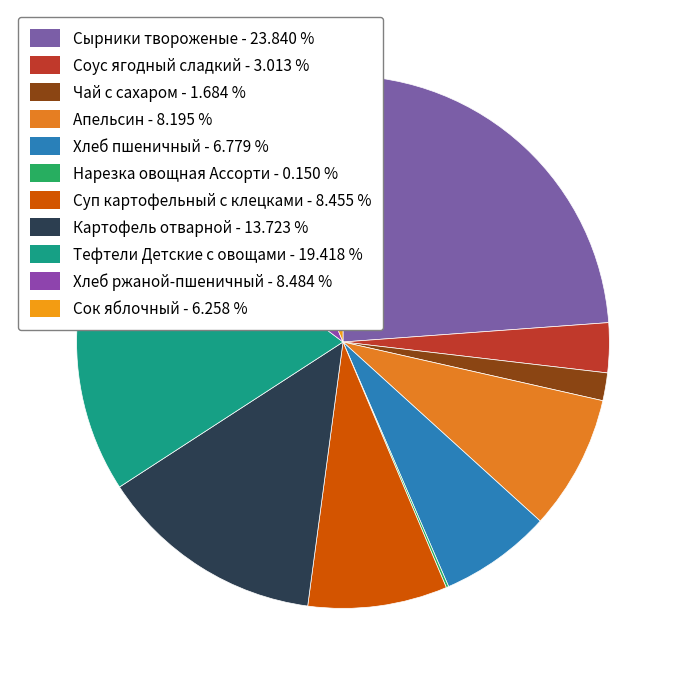

The Суп картофельный с клецками slice represents 8% of the pie. True or false?

True